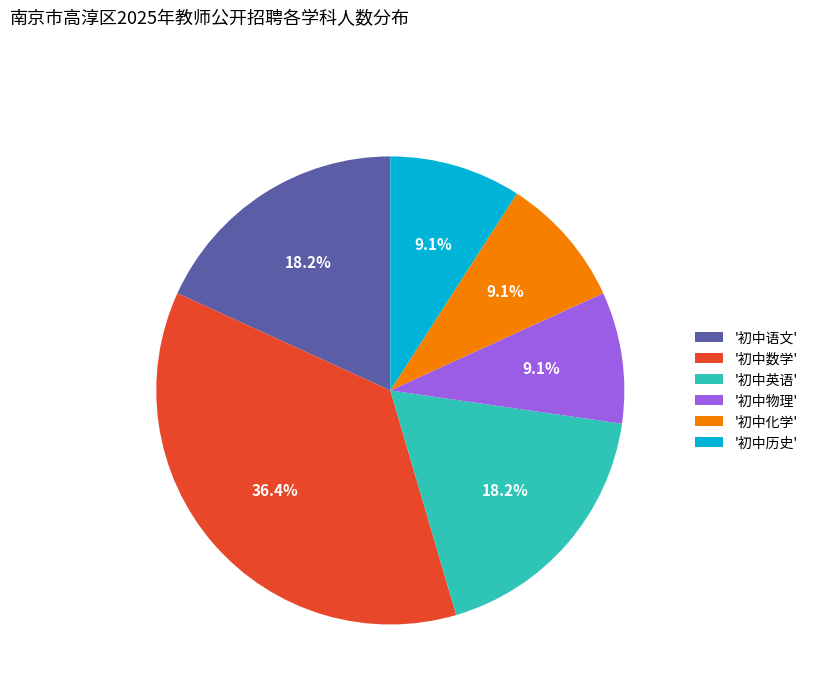

Is the sum of '初中历史' and '初中英语' greater than half?

No